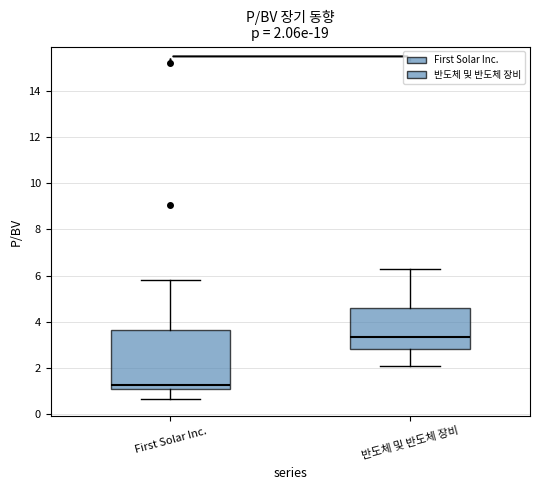

Which box has the highest median line?

반도체 및 반도체 장비